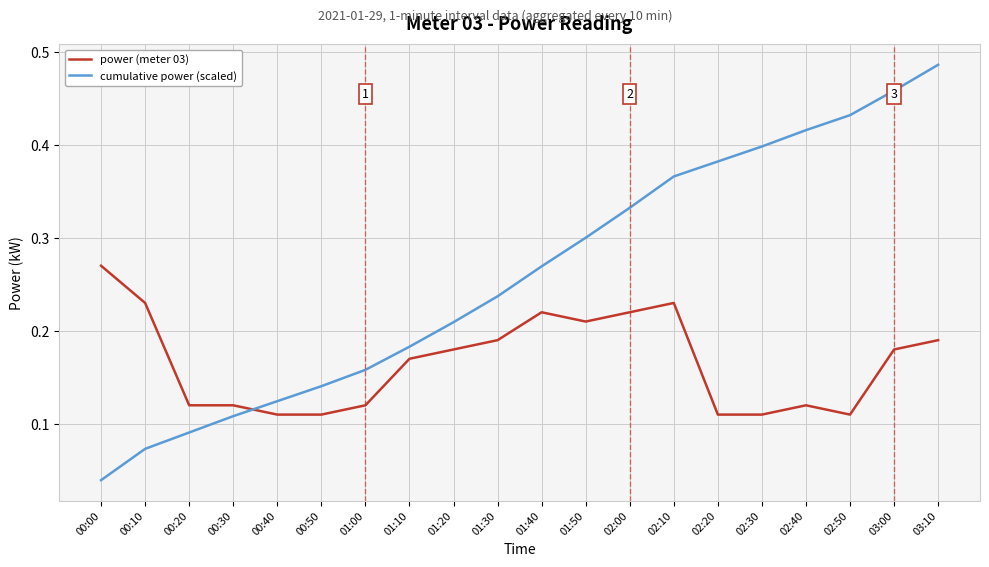

What are all the series names shown in the legend?

power (meter 03), cumulative power (scaled)